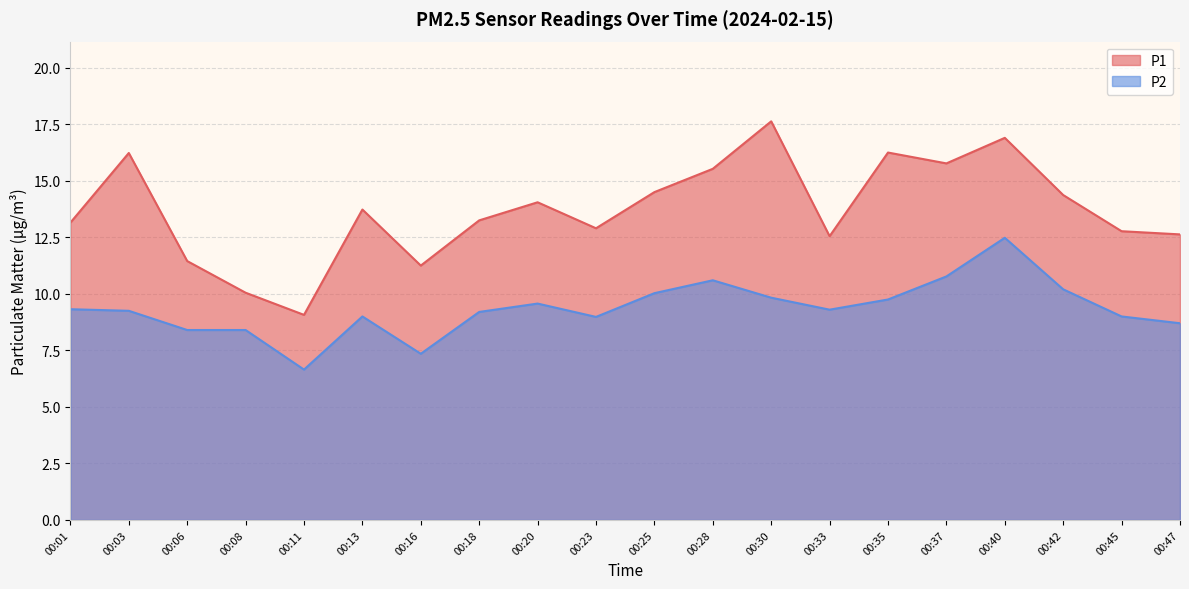

What is the average value of the P2 series?

9.3